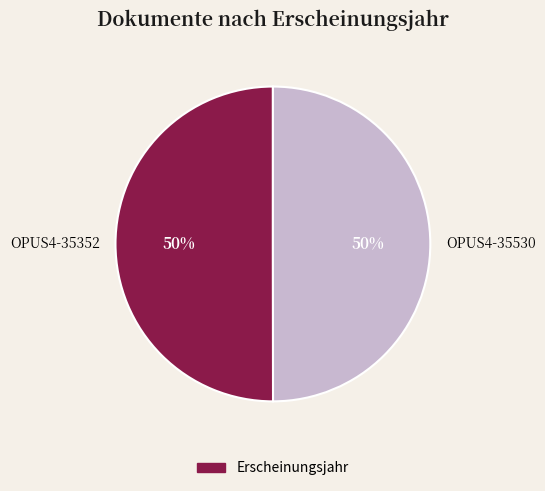

True or false: OPUS4-35352 accounts for 58% of the total.

False